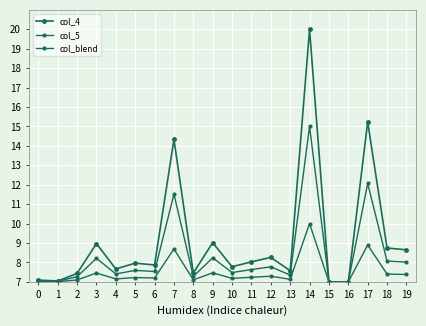

Is this an area chart (filled region under the line)?

No